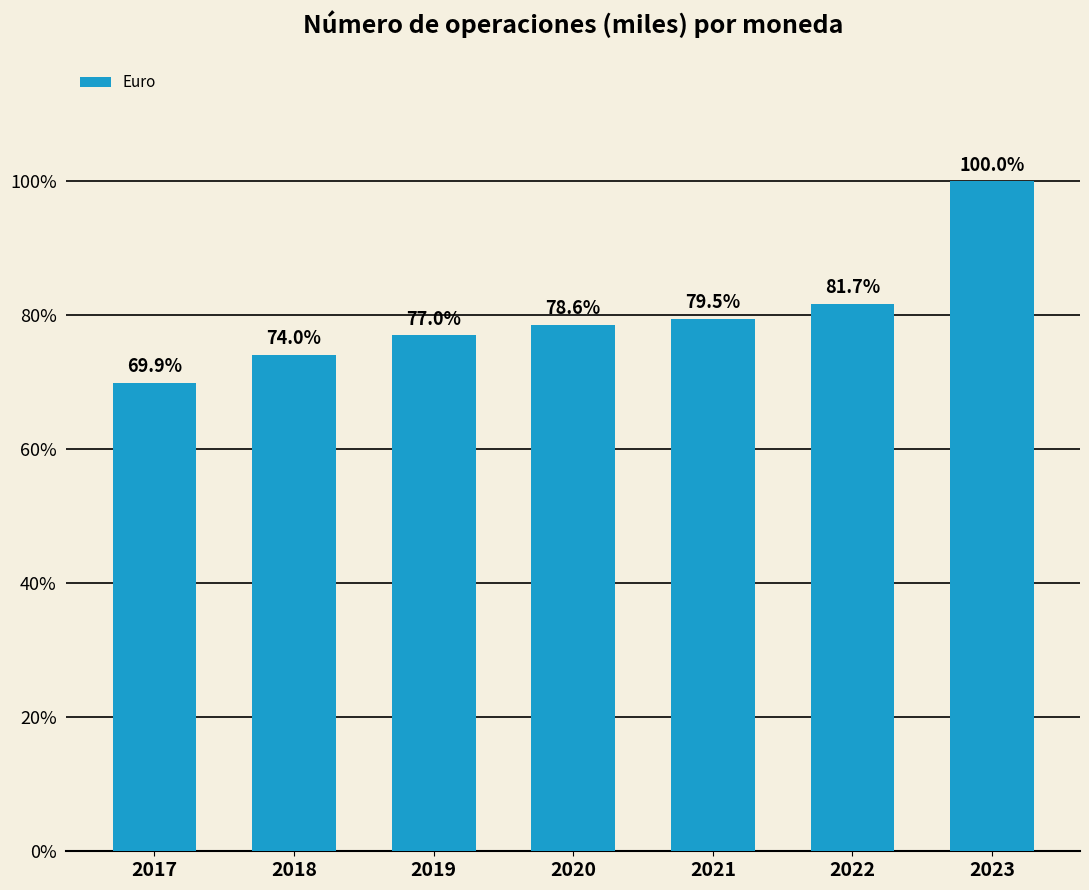

Are the bars horizontal?

No